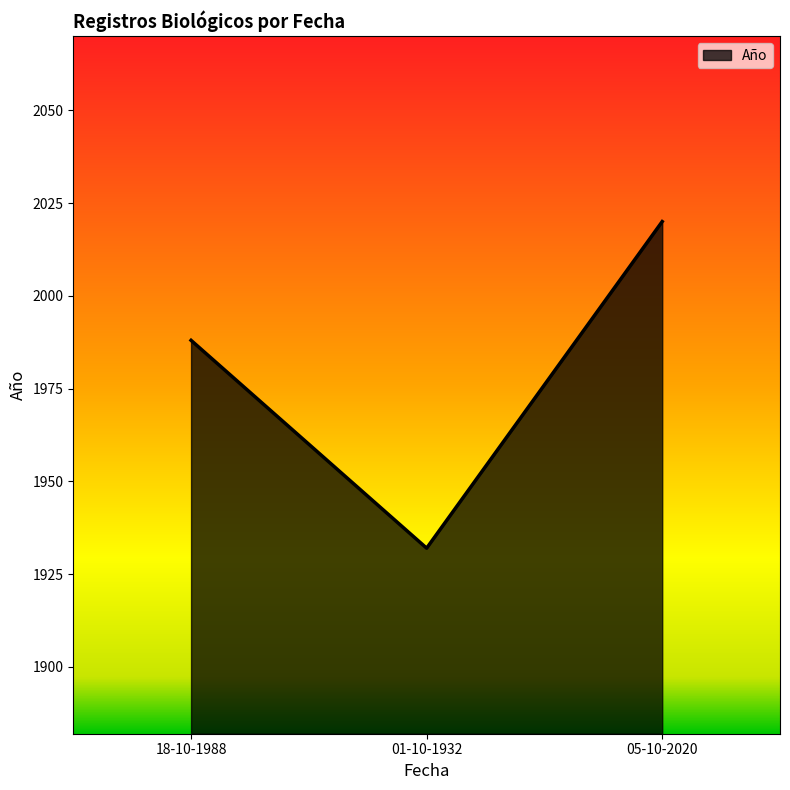

Reading left to right, what are all the values shown in this chart?

18-10-1988=1988	01-10-1932=1932	05-10-2020=2020